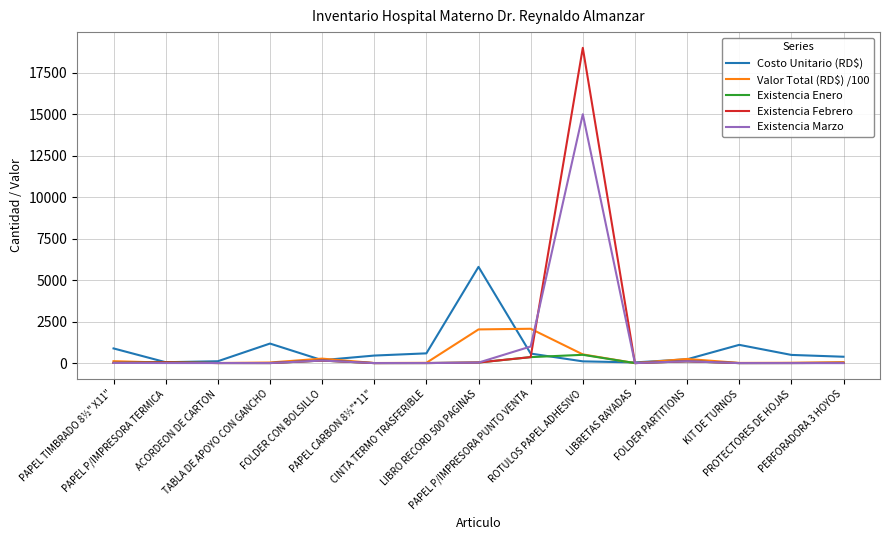

Which series has the widest spread of values?

Existencia Febrero